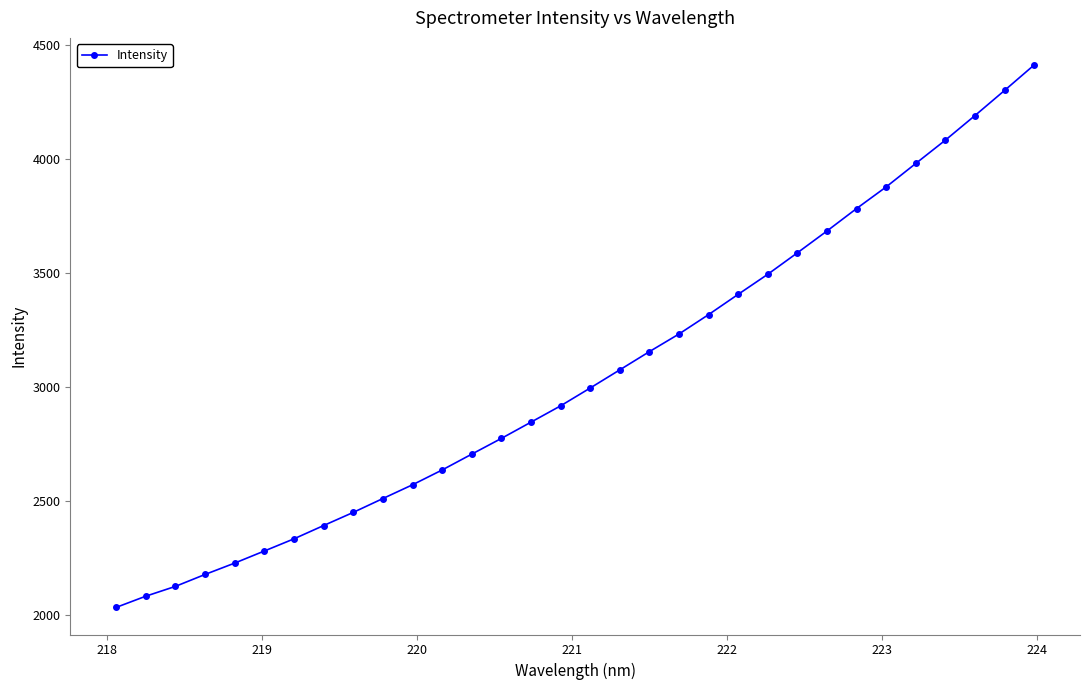

What is the maximum value shown in the chart?

4414.0